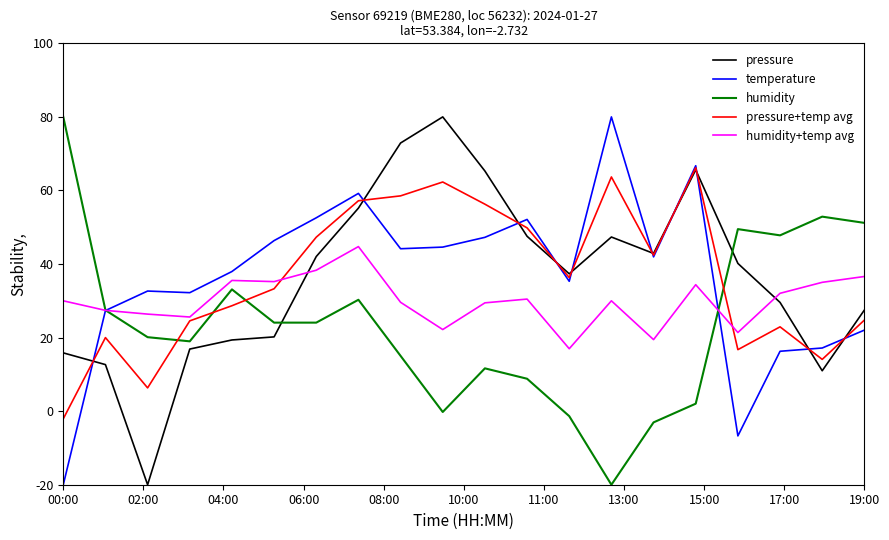

At how many categories does at least one series exceed 7?

20